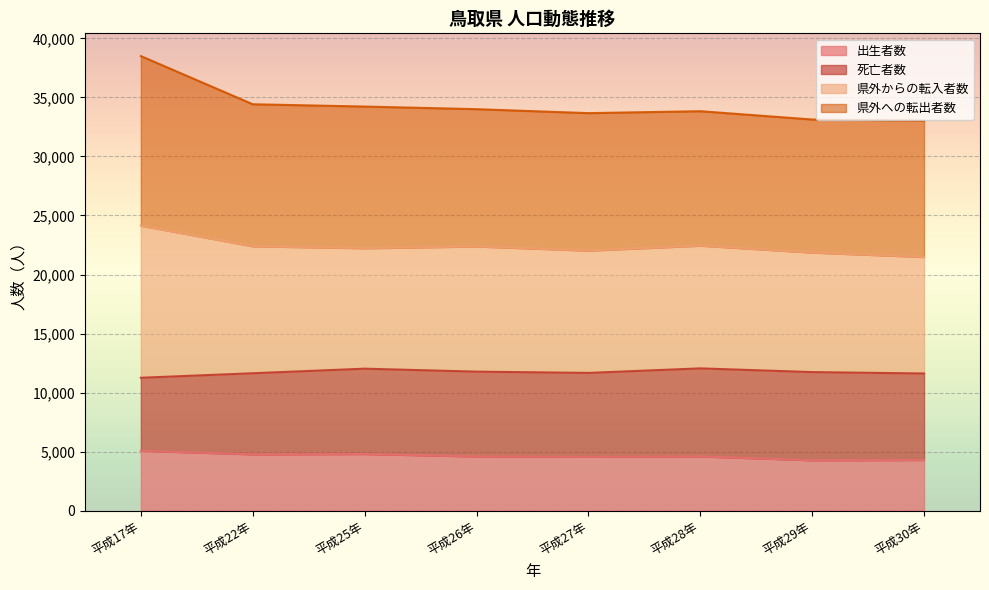

What is the label of the 6th point from the right?

平成25年